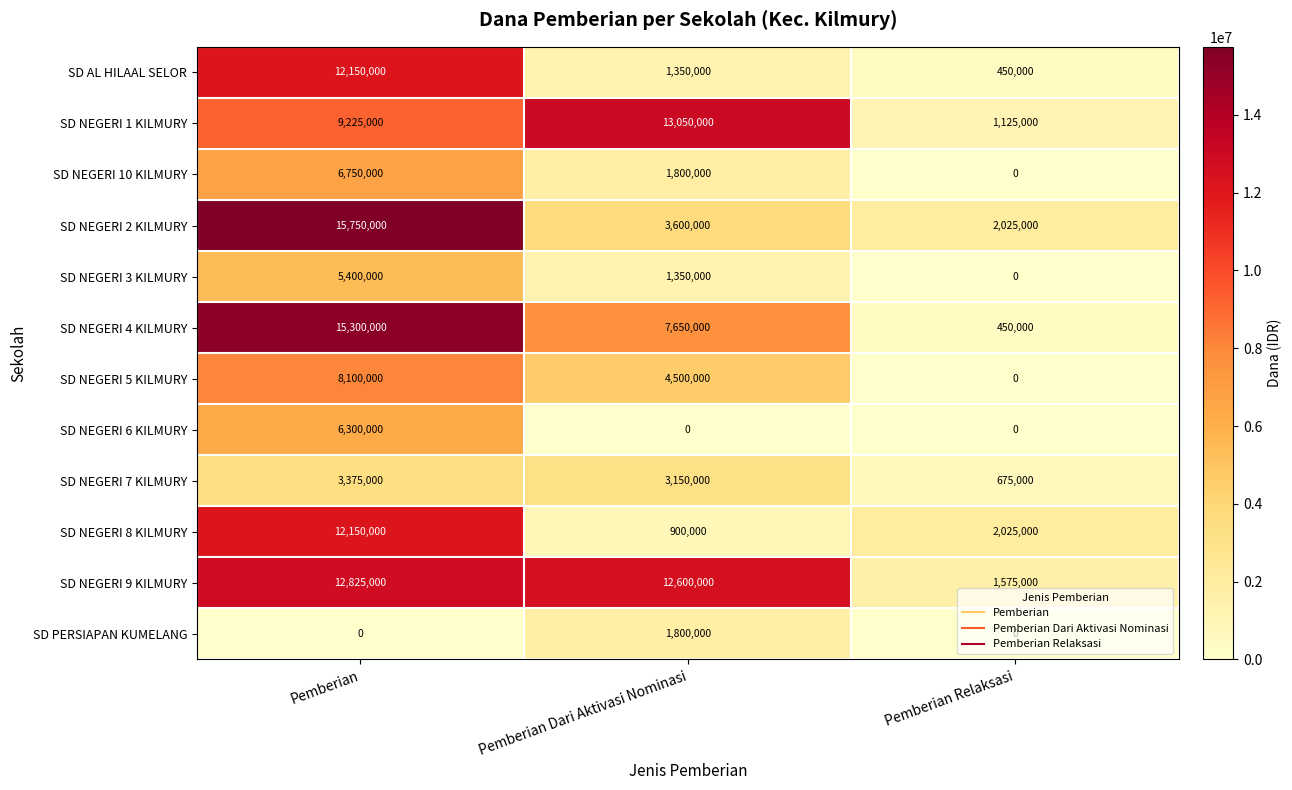

What is the spread (max minus min) of values at Pemberian Dari Aktivasi Nominasi?

13050000